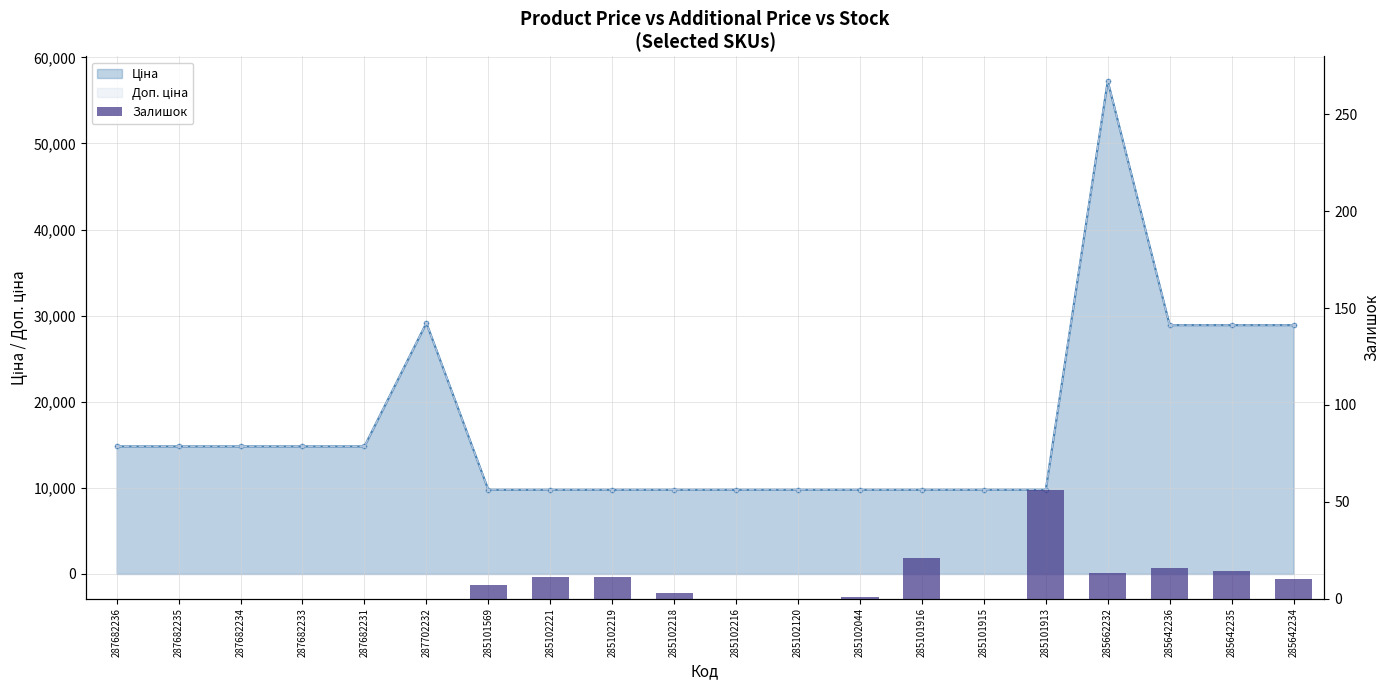

True or false: the data shows -36 at 285101915.

False